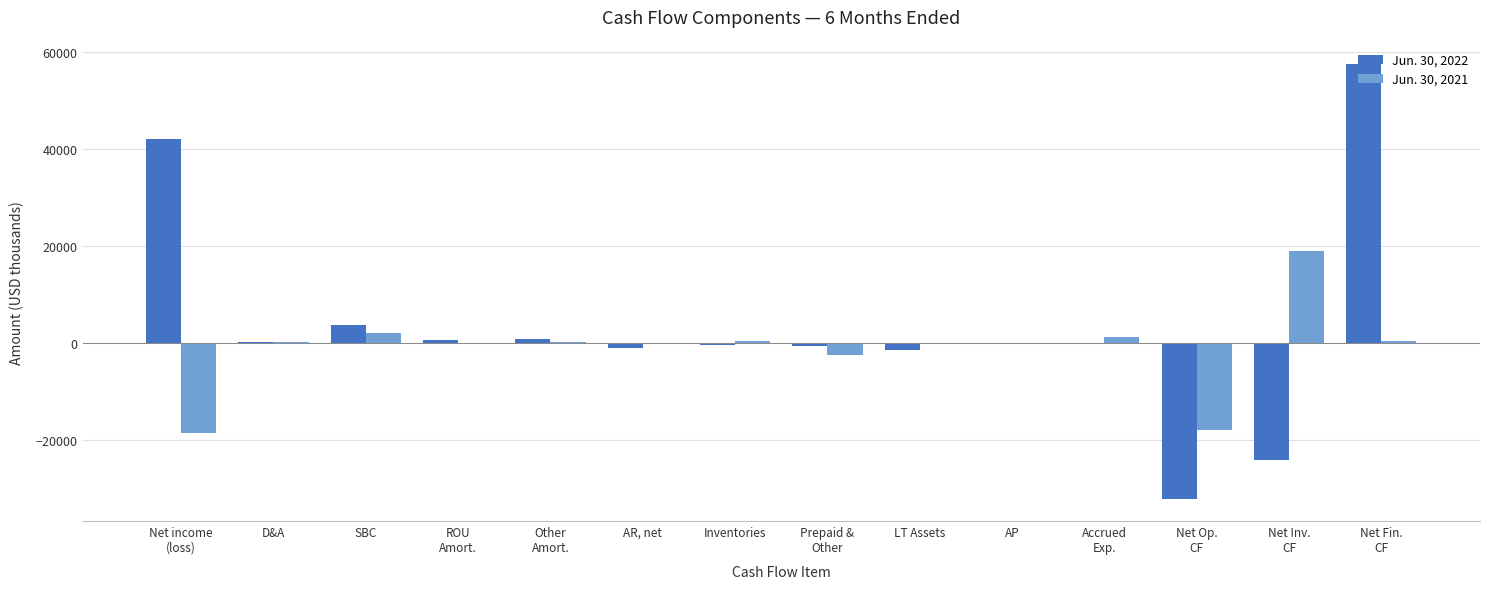

What is the greatest value displayed?

57431